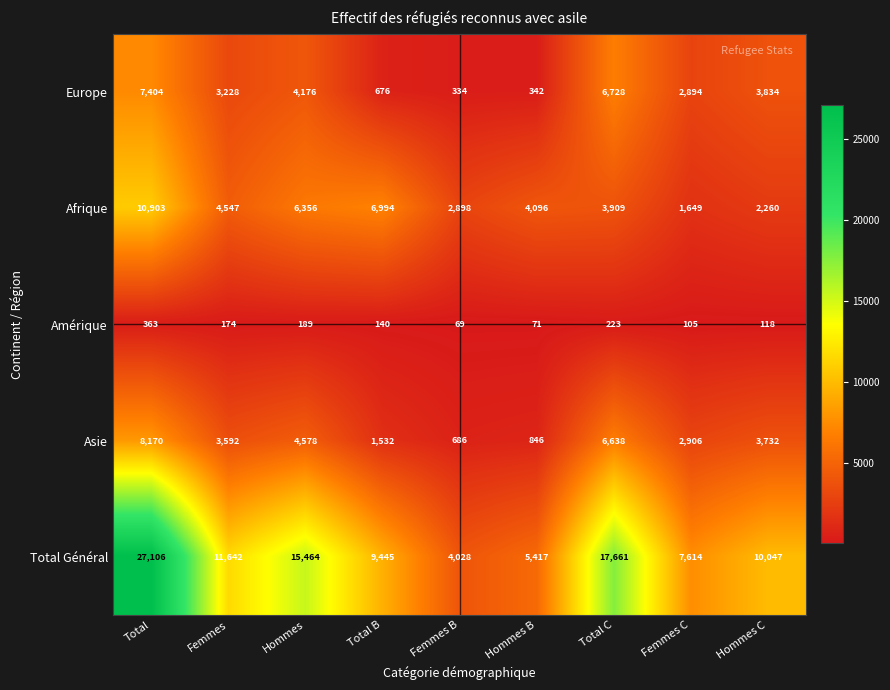

Which category has the lowest value across all series?

Femmes B